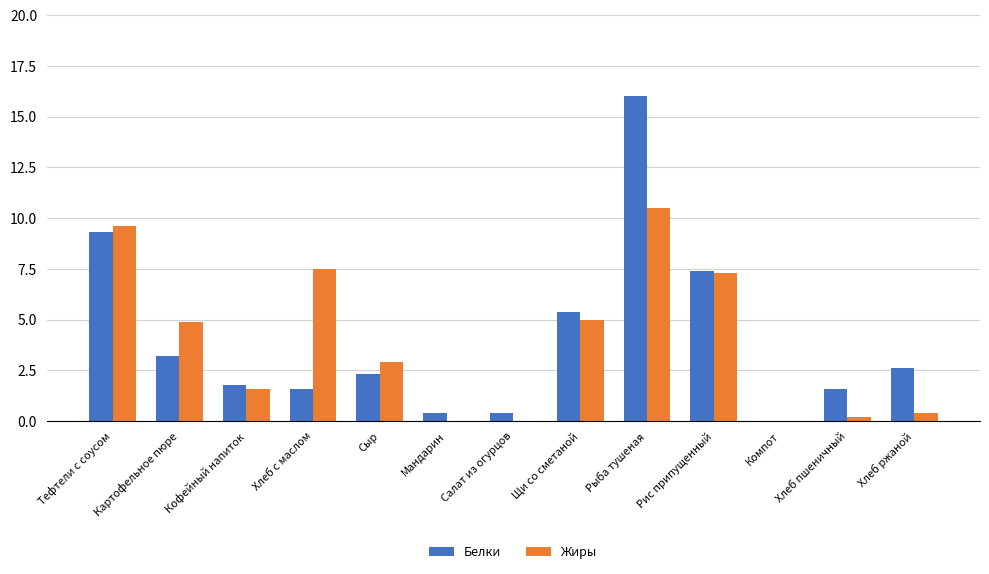

What is the greatest value displayed?

16.0